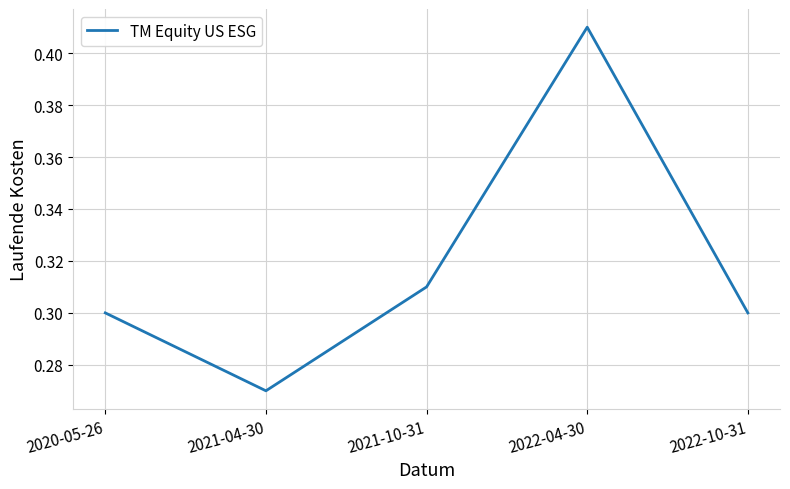

What is the change in value from 2020-05-26 to 2022-04-30?

+0.1